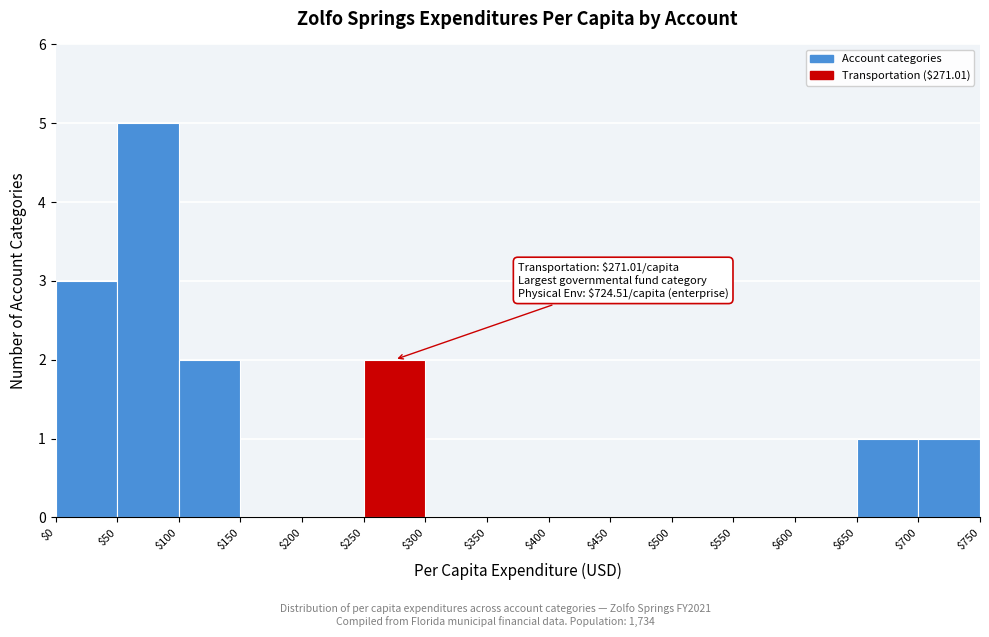

Over which range of the x-axis is the bar tallest?

$50 to $100